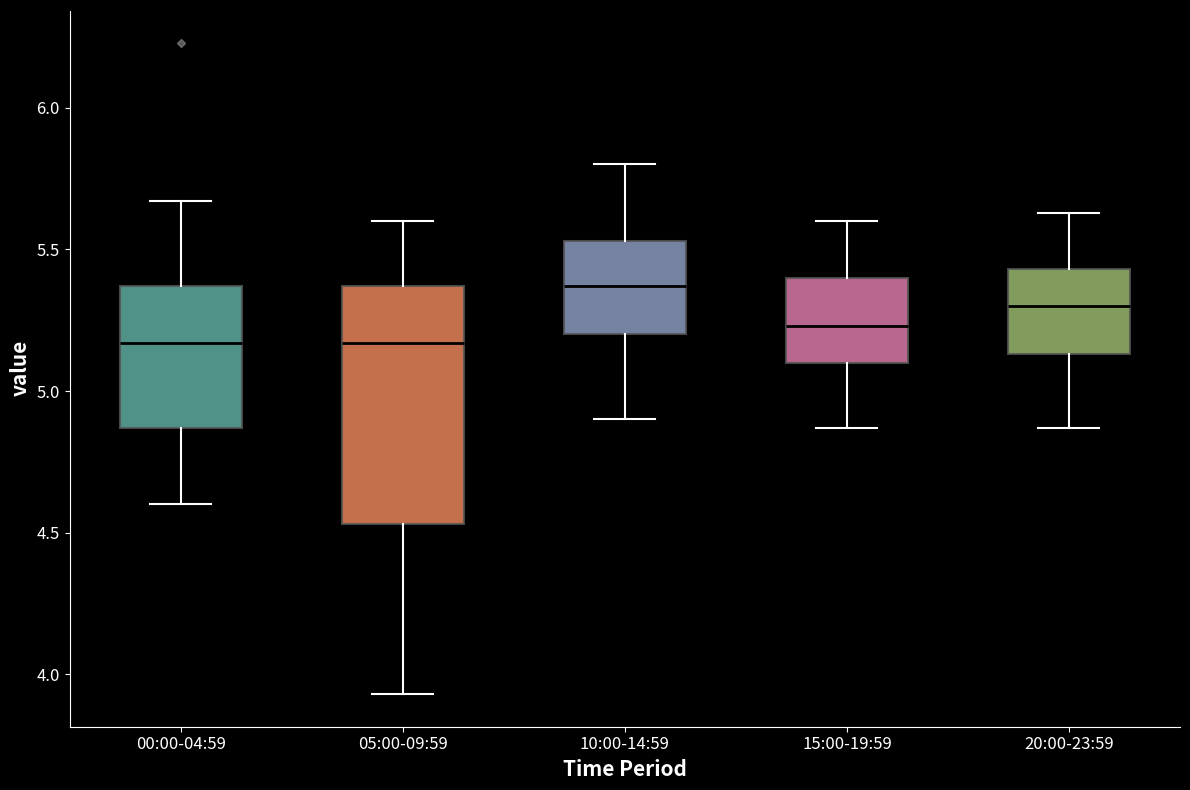

Which box's median line is the highest?

10:00-14:59